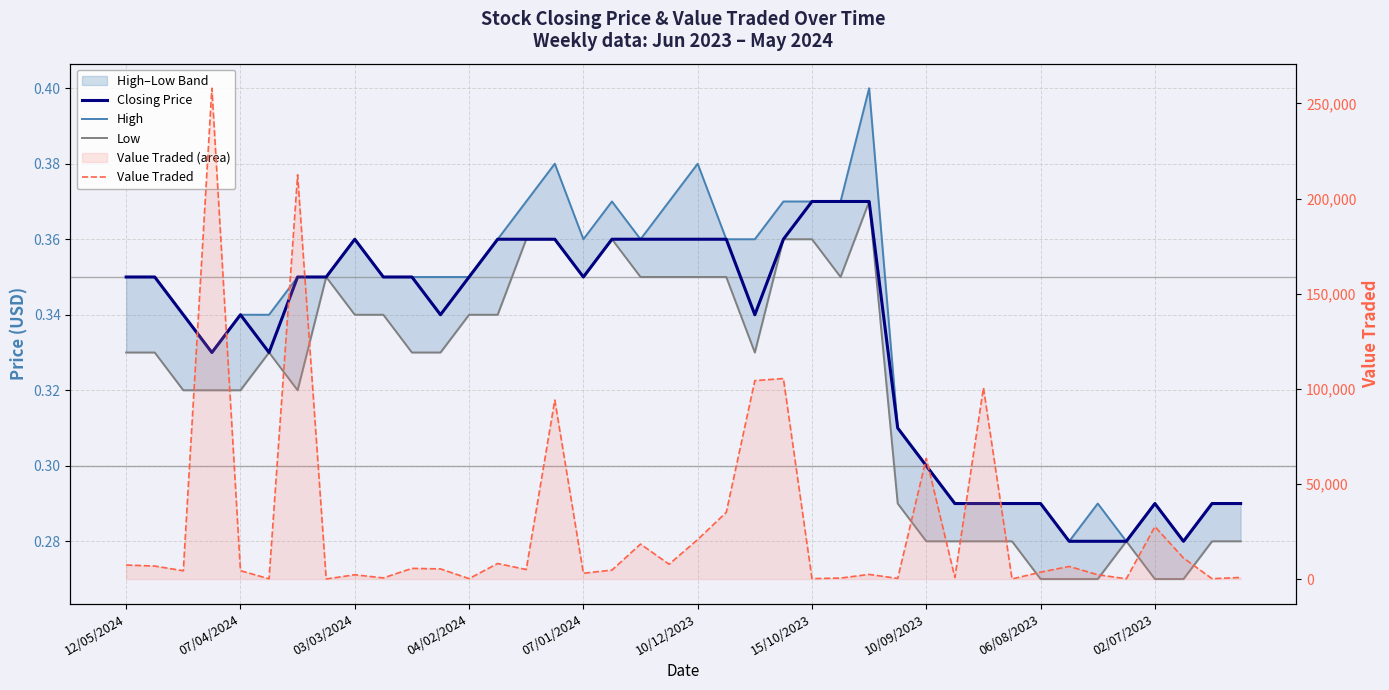

In Value Traded, how many points are lower than both neighbors (excluding endpoints)?

14